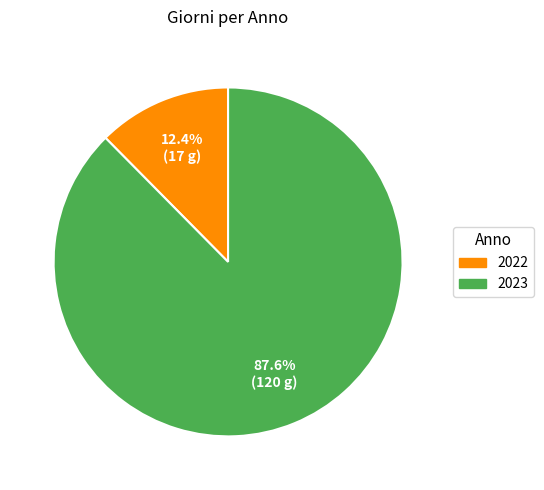

Which category has the biggest portion of the pie?

2023